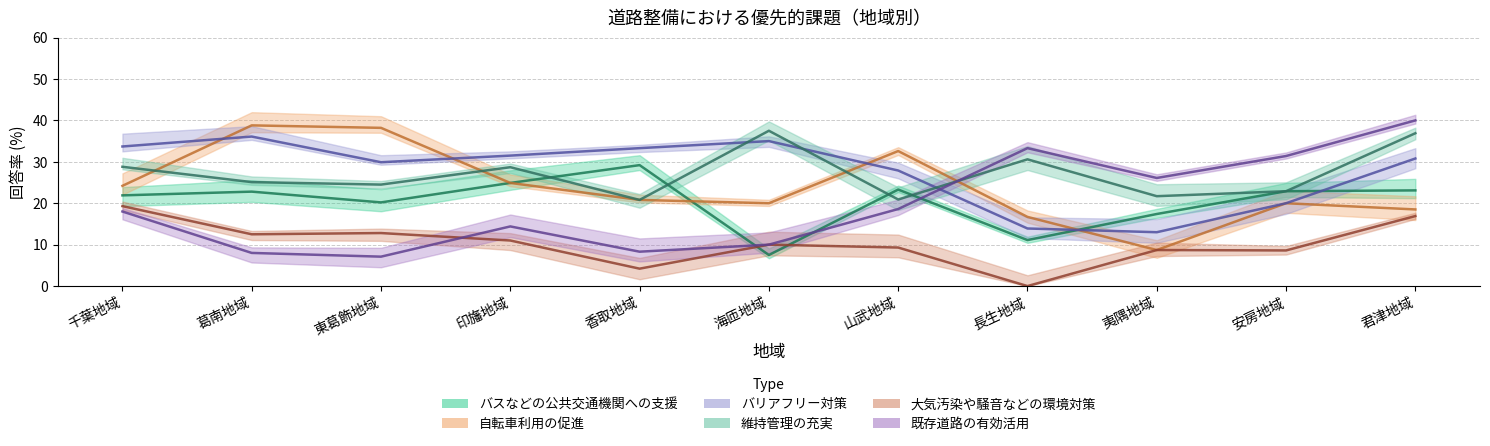

What is the sum of the 大気汚染や騒音などの環境対策 values at 君津地域 and 山武地域?

26.2